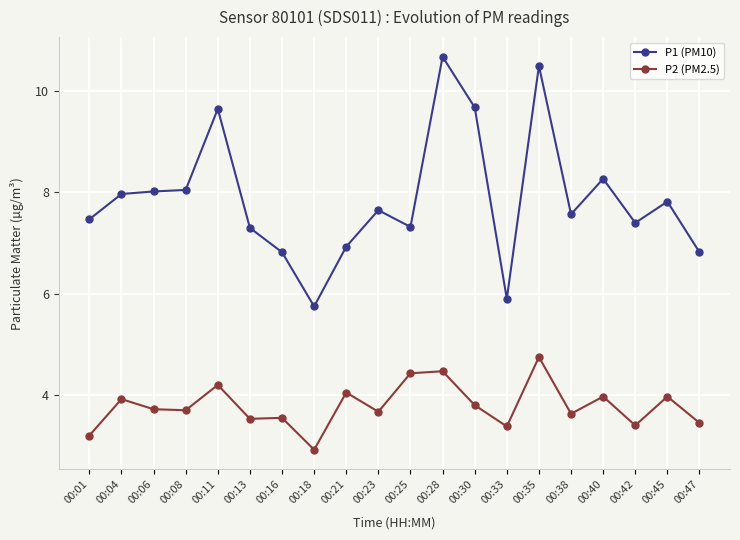

Which series has the largest range (max minus min)?

P1 (PM10)